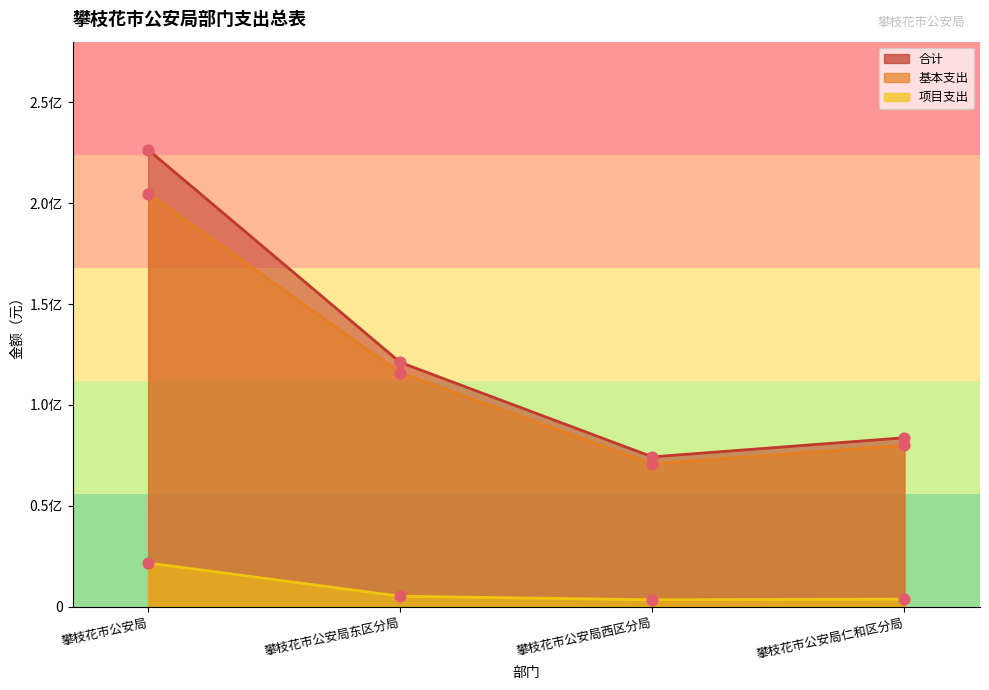

At how many categories does at least one series exceed 201056097?

1